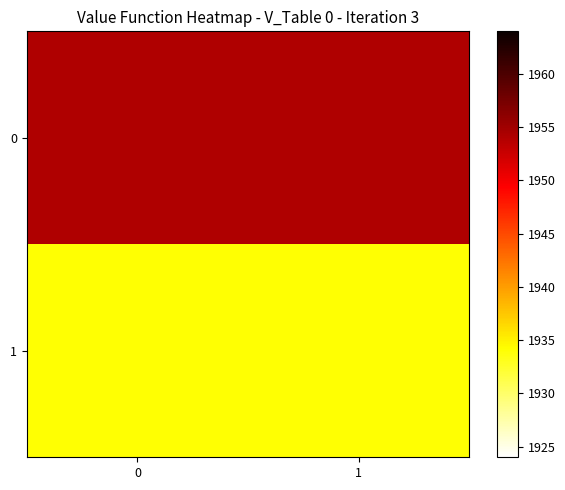

Reading left to right, extract all data points from this chart.

0: 0=1954	1=1954
1: 0=1934	1=1934